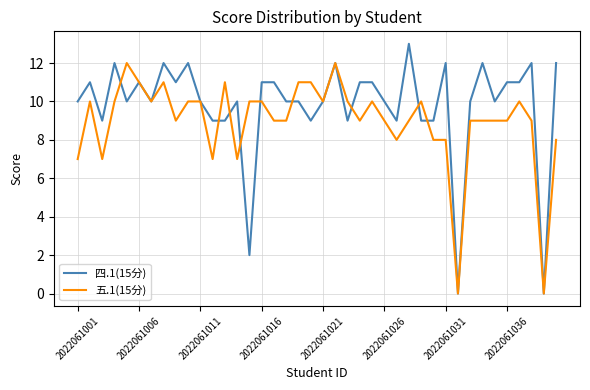

Which series has the widest spread of values?

四.1(15分)